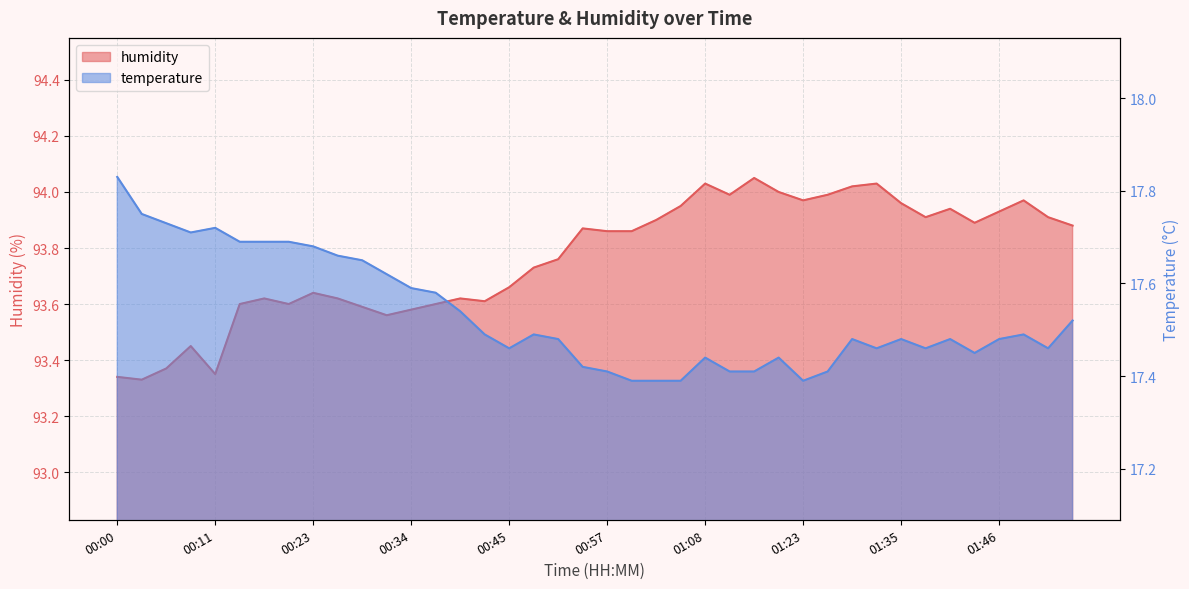

What is the label of the 20th point from the right?

00:57